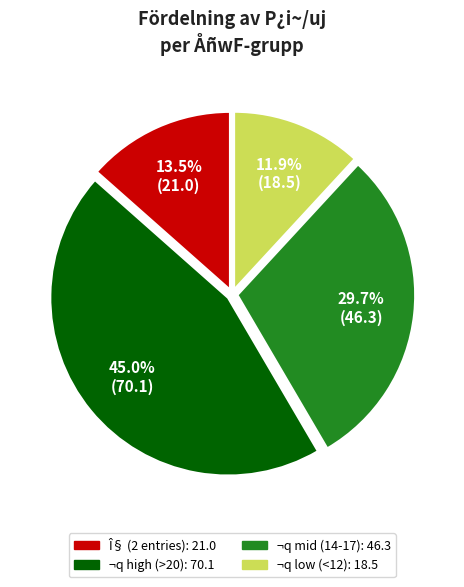

Is there any slice that represents more than half of the pie?

No